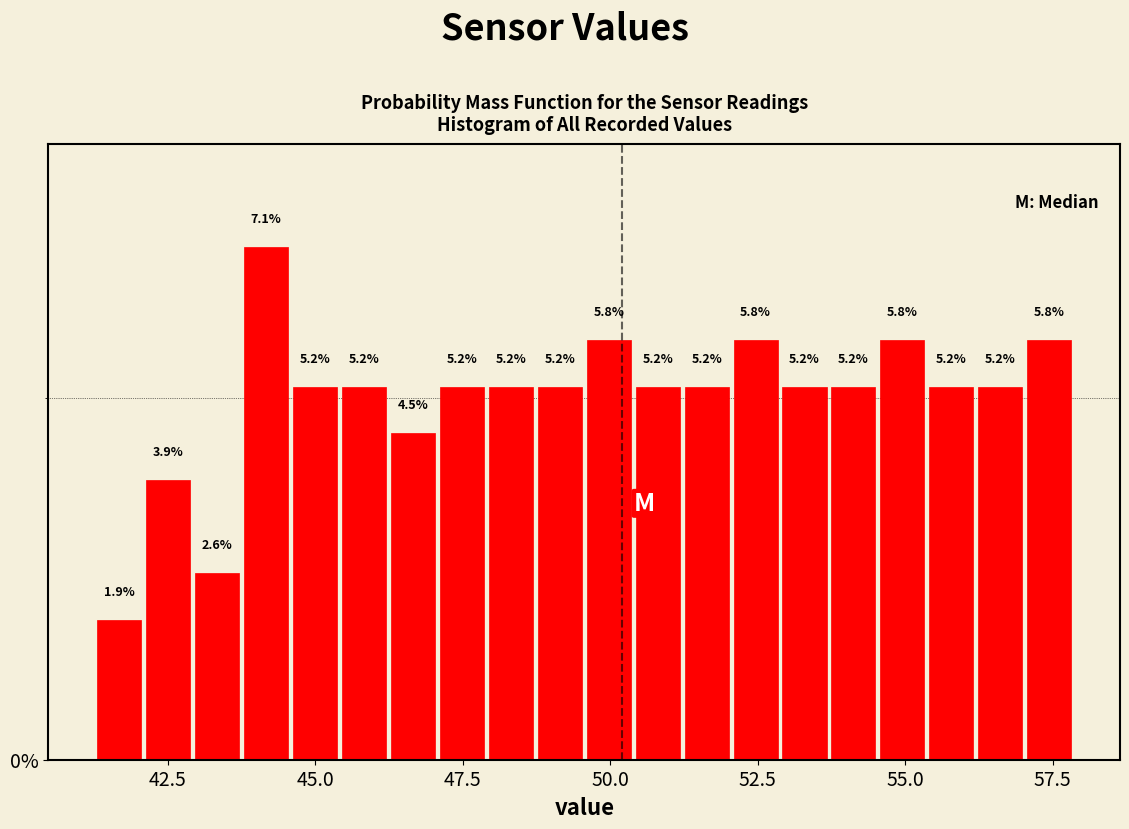

Read against the x-axis, roughly where is the centre of the tallest bar?

44.0